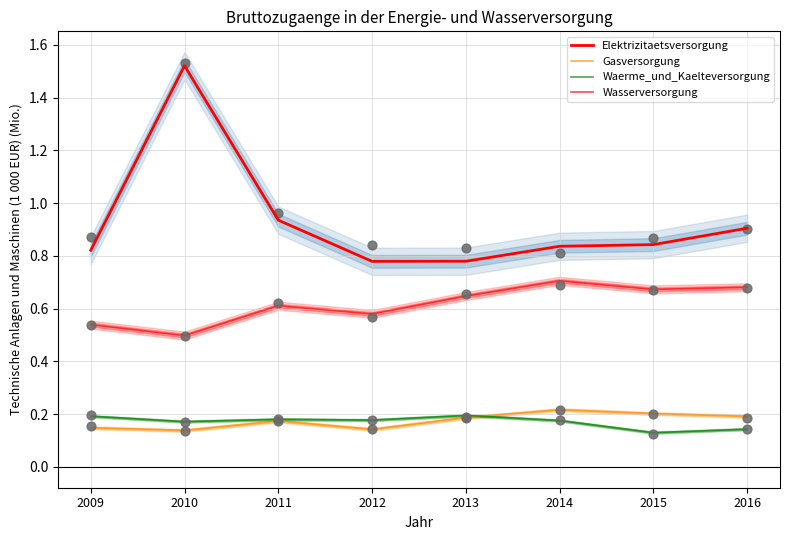

At how many categories does at least one series exceed 0?

8